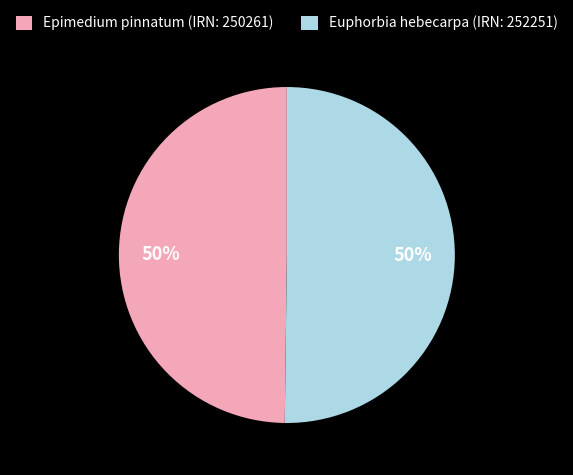

True or false: Epimedium pinnatum (IRN: 250261) accounts for 50% of the total.

True